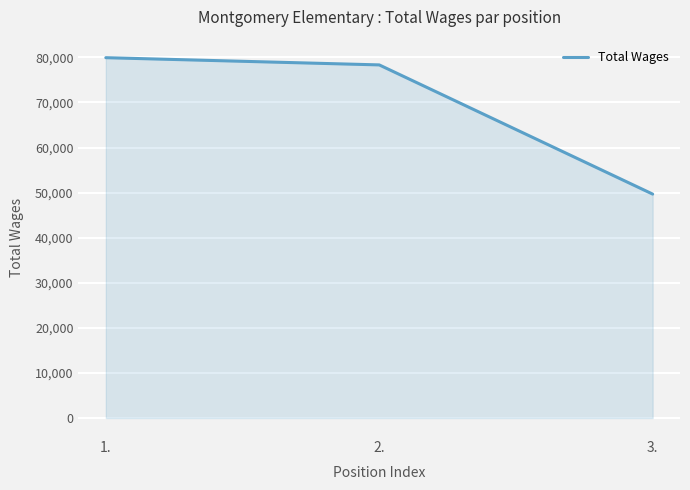

Between 3. and 1., which is larger?

1.